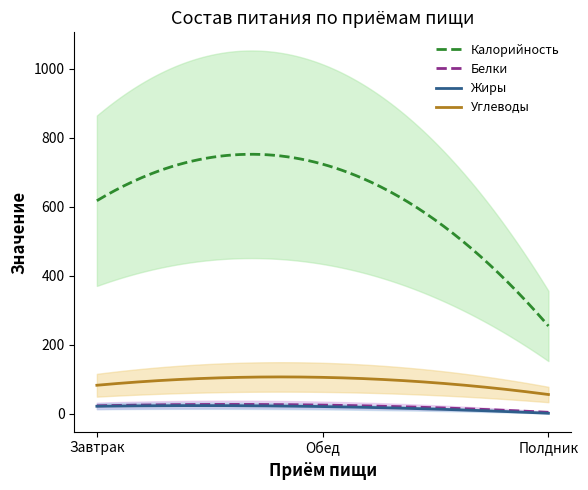

What is the difference between the Жиры values at Полдник and Обед?

19.5